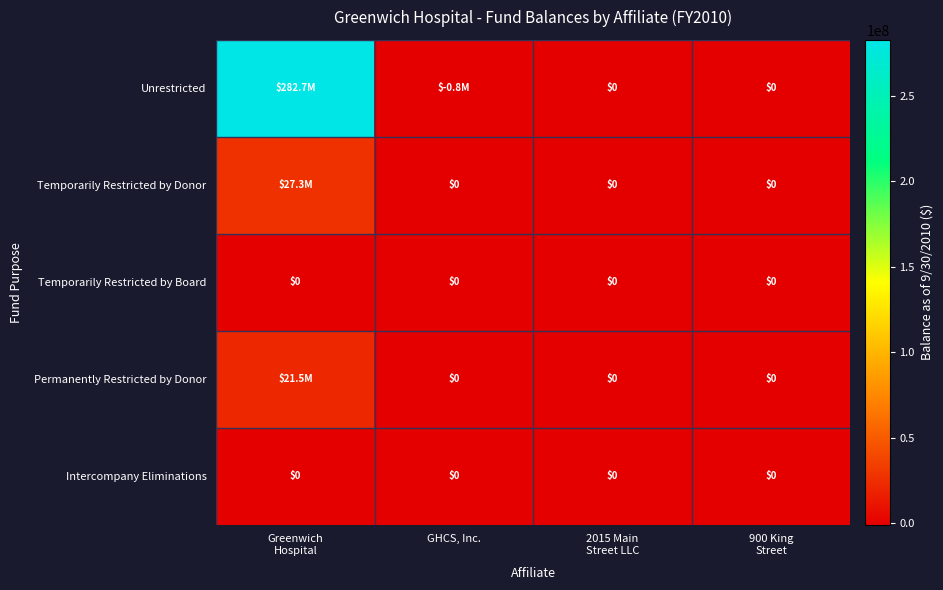

What is the difference between the highest and lowest values at GHCS, Inc.?

809000